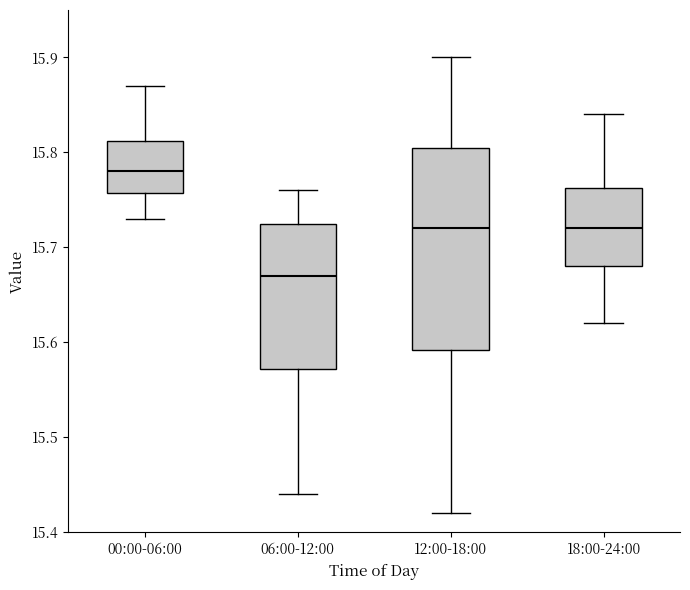

Which box has the highest median line?

00:00-06:00